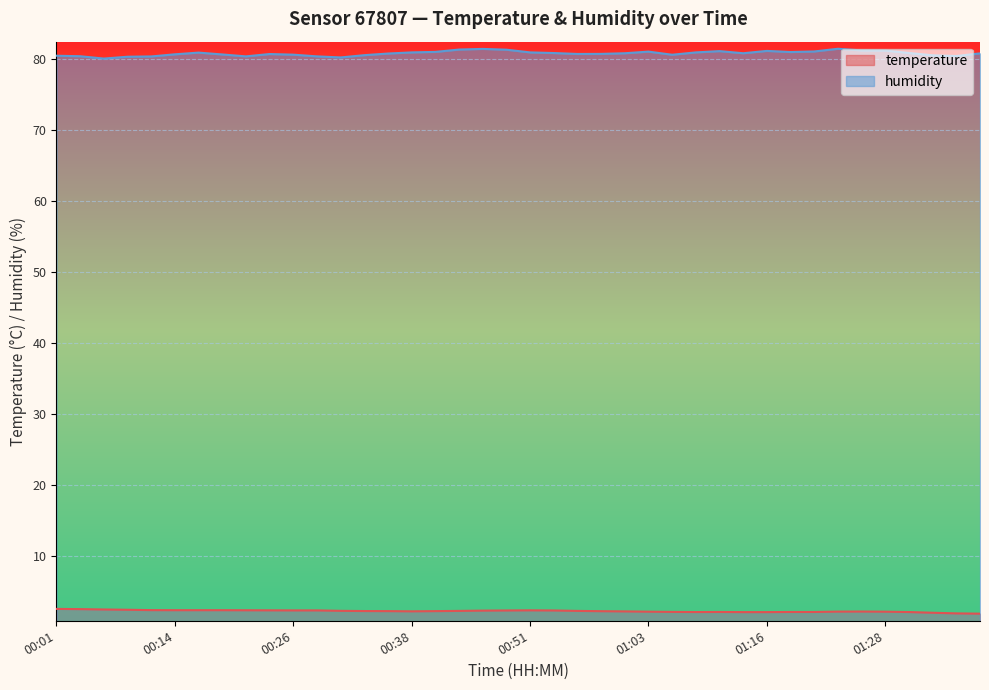

True or false: humidity and temperature cross at least once.

False